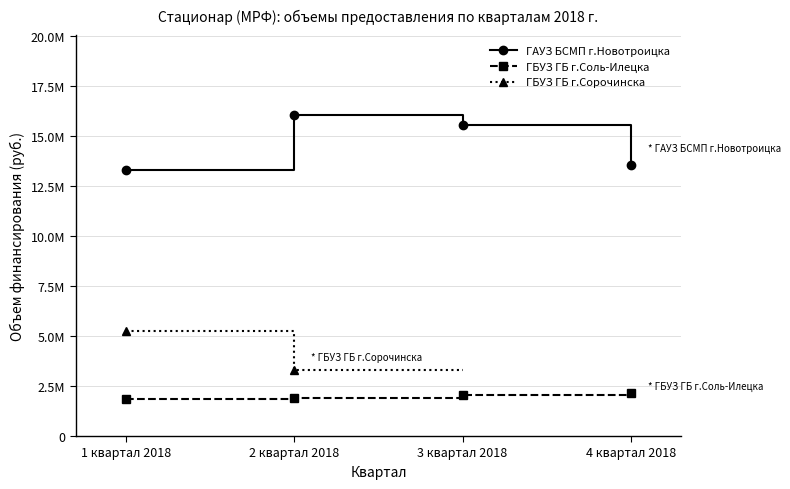

What is the maximum value for ГБУЗ ГБ г.Соль-Илецка?

2142405.0